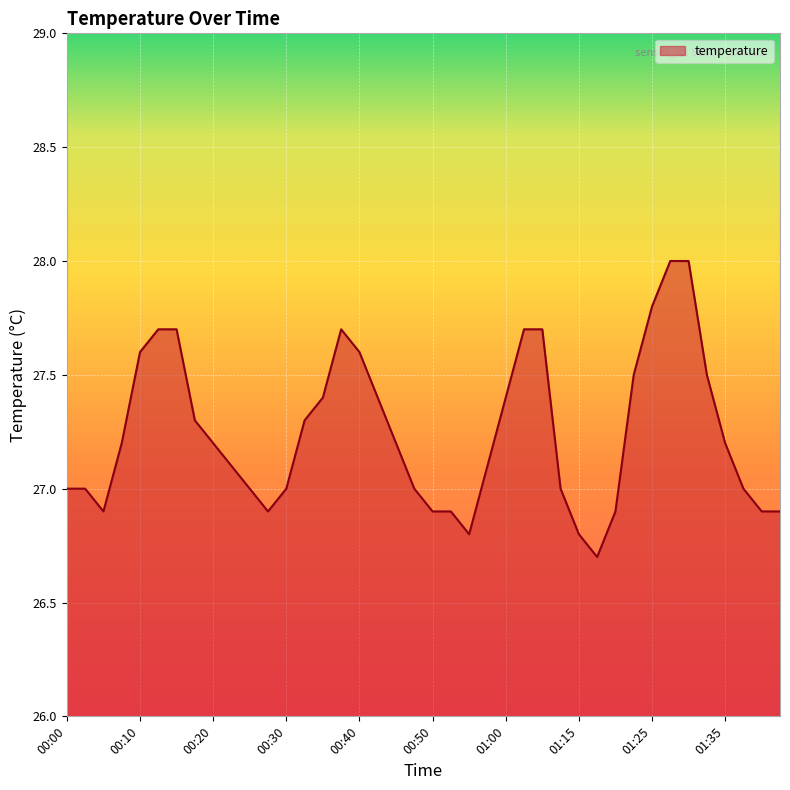

What is the maximum value shown in the chart?

28.0